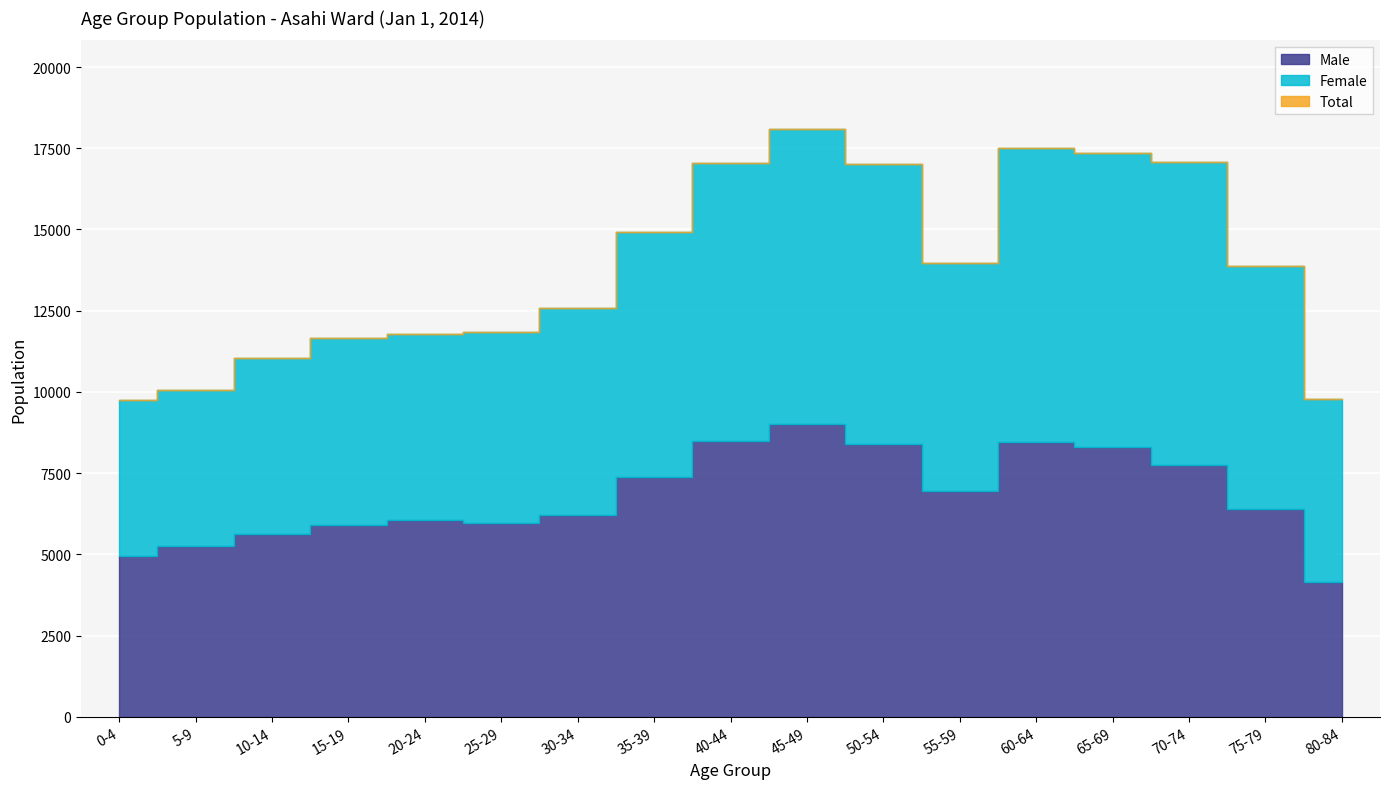

How many interior local peaks does the Female series have?

2